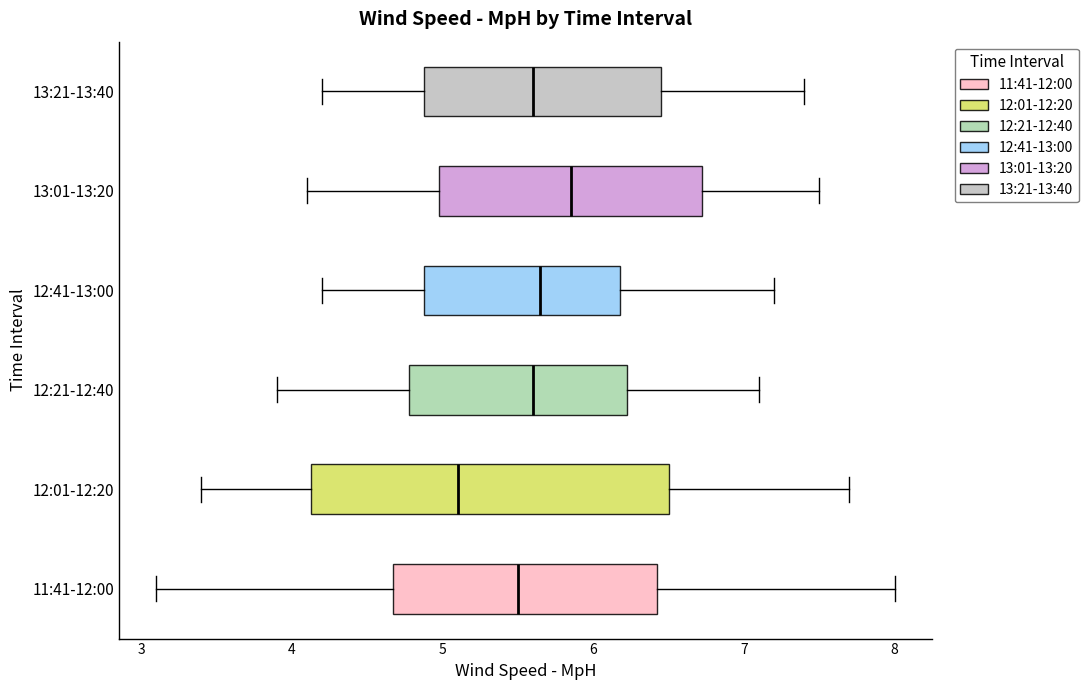

Reading bottom to top, read every box against the x-axis: the position of its median line, the range the box covers, and the ends of its whiskers. The values are not printed on the chart, so give them approximately, as read against the axis.

11:41-12:00: median 5.5, box 4.7 to 6.4, whiskers 3.1 to 8.0
12:01-12:20: median 5.1, box 4.1 to 6.5, whiskers 3.4 to 7.7
12:21-12:40: median 5.6, box 4.8 to 6.2, whiskers 3.9 to 7.1
12:41-13:00: median 5.7, box 4.9 to 6.2, whiskers 4.2 to 7.2
13:01-13:20: median 5.9, box 5.0 to 6.7, whiskers 4.1 to 7.5
13:21-13:40: median 5.6, box 4.9 to 6.5, whiskers 4.2 to 7.4